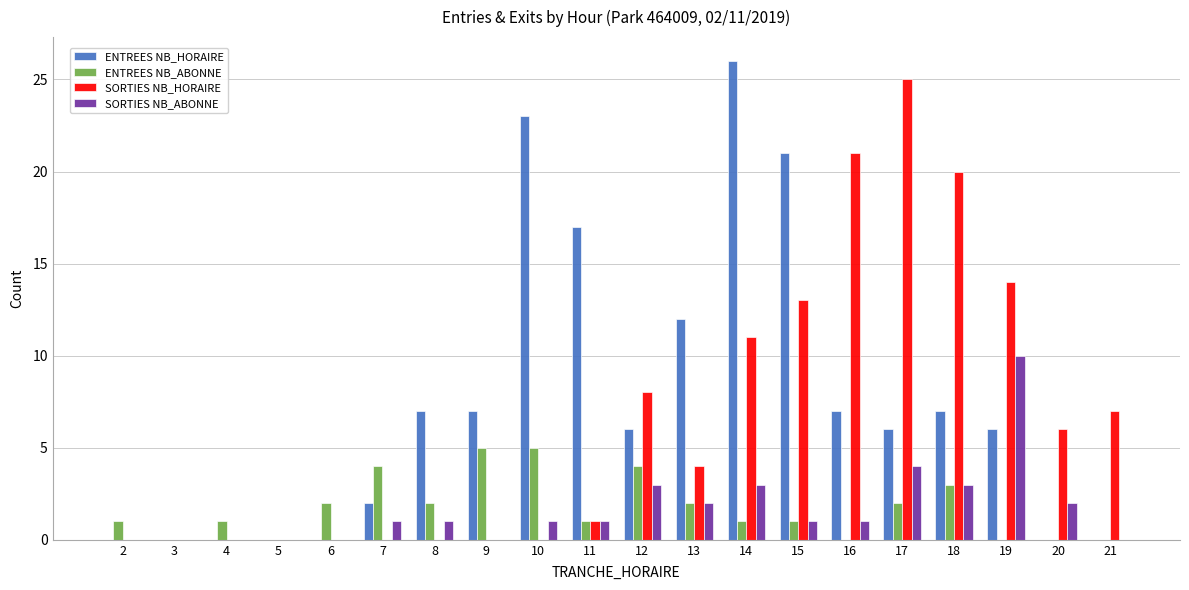

Which series has the largest total across all categories?

ENTREES NB_HORAIRE